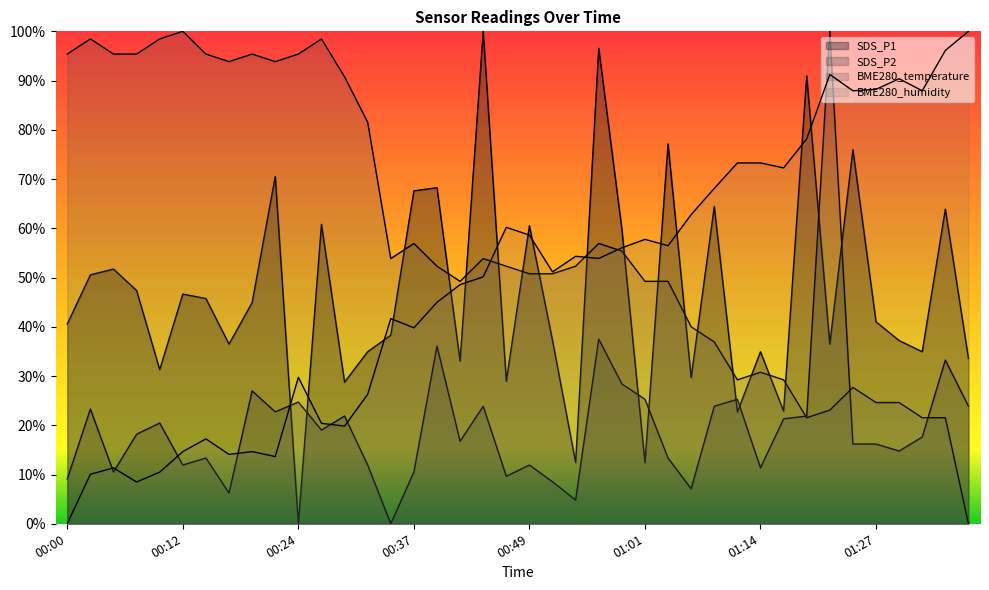

How many values in the BME280_temperature series exceed 52?

22